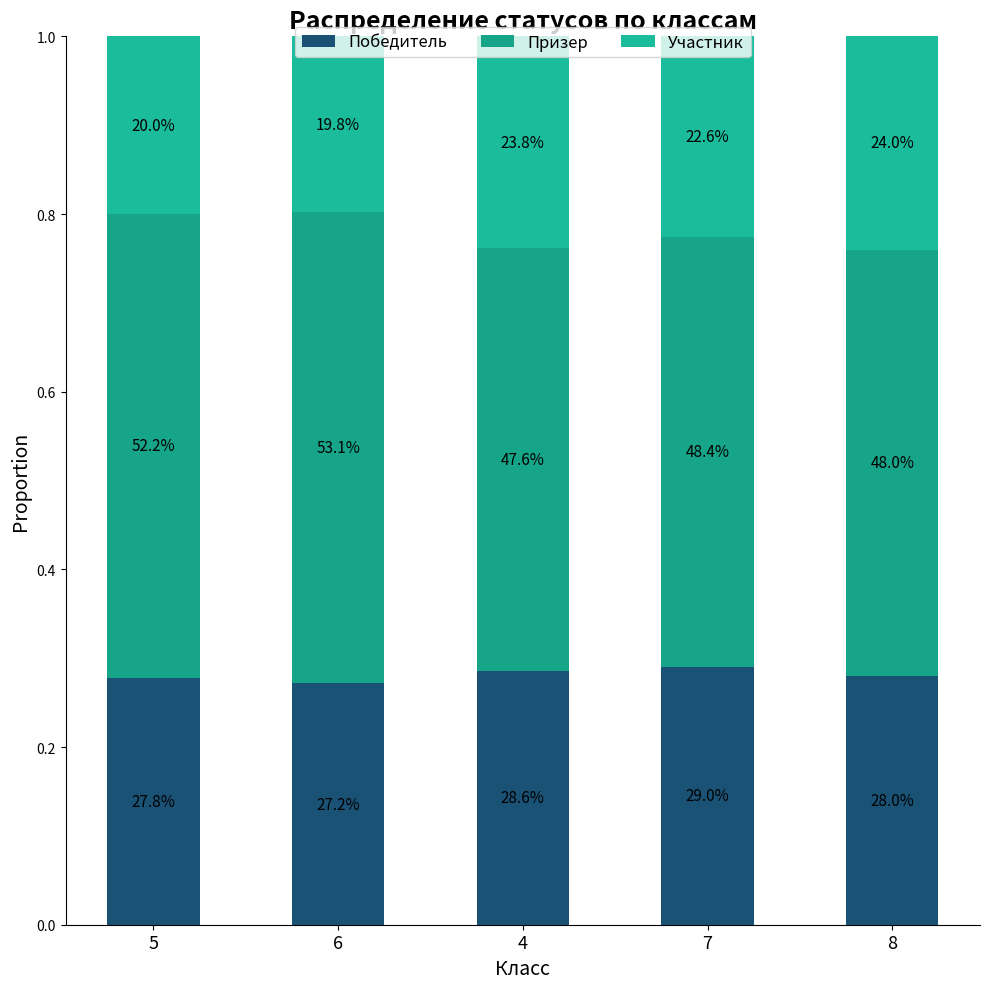

What is the label of the 4th bar from the left?

7